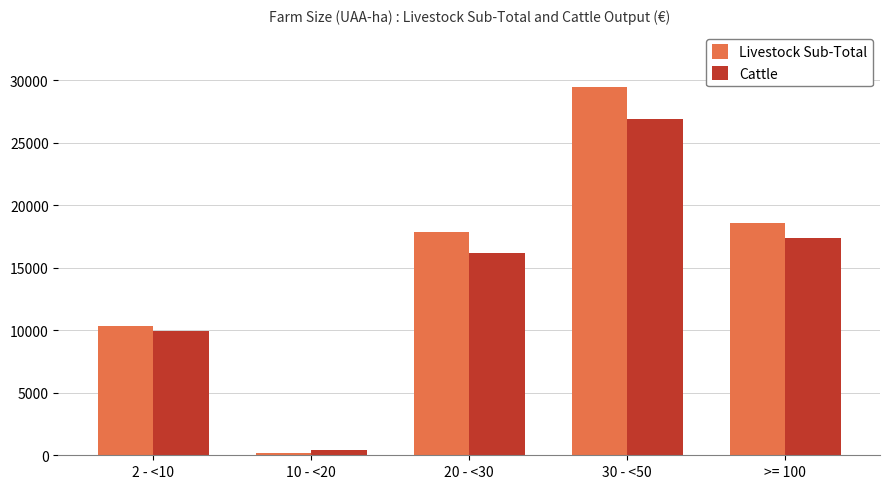

What is the label of the 5th bar from the right?

2 - <10